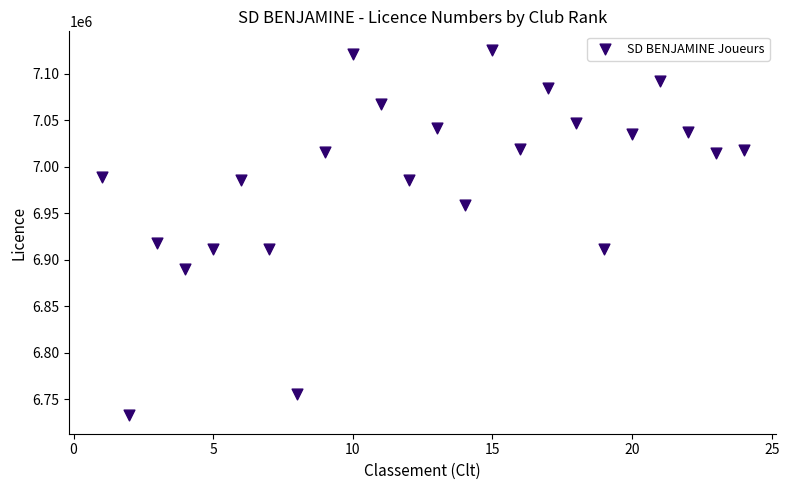

What Y value in the scatter plot is closest to 6929471?

6918626